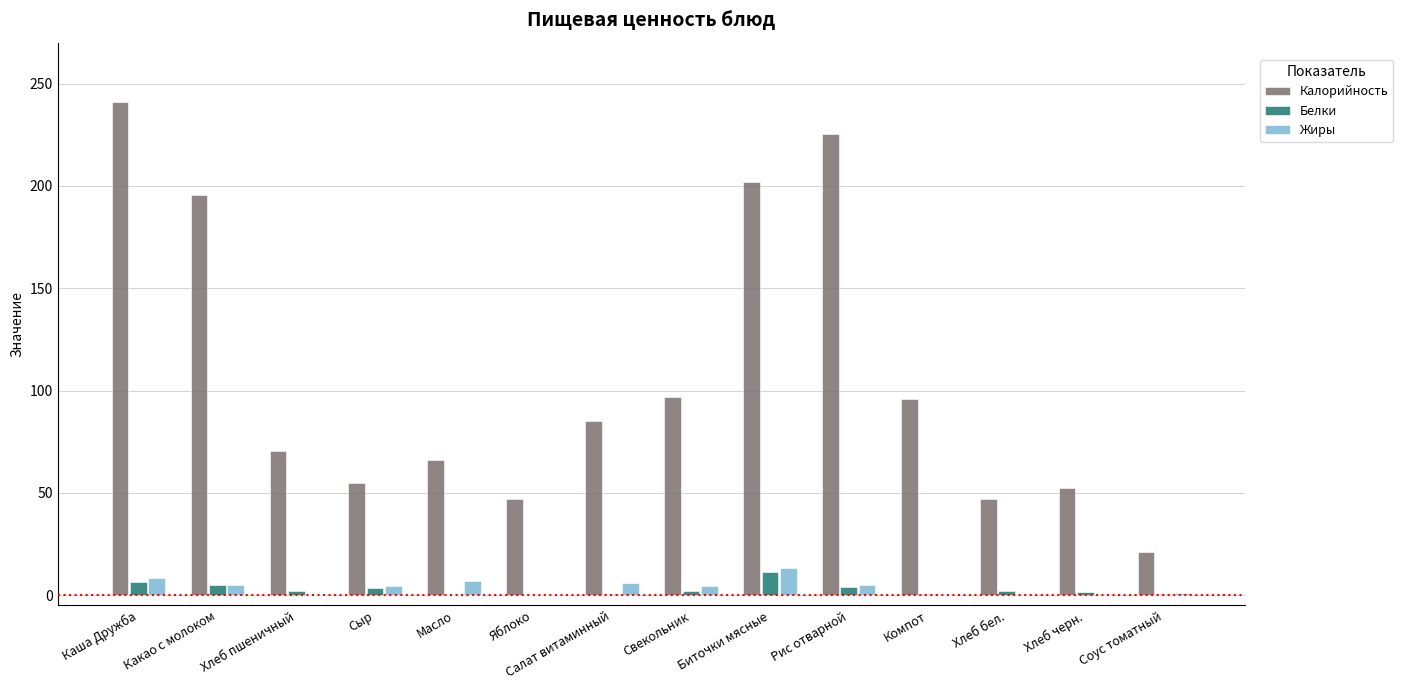

How many categories are shown in the chart?

14